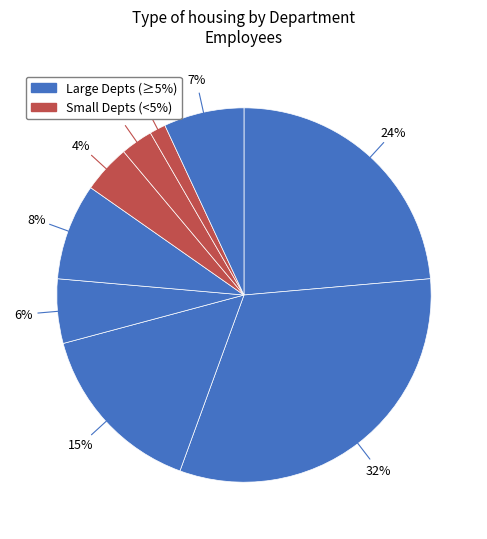

How many segments does this pie chart have?

9